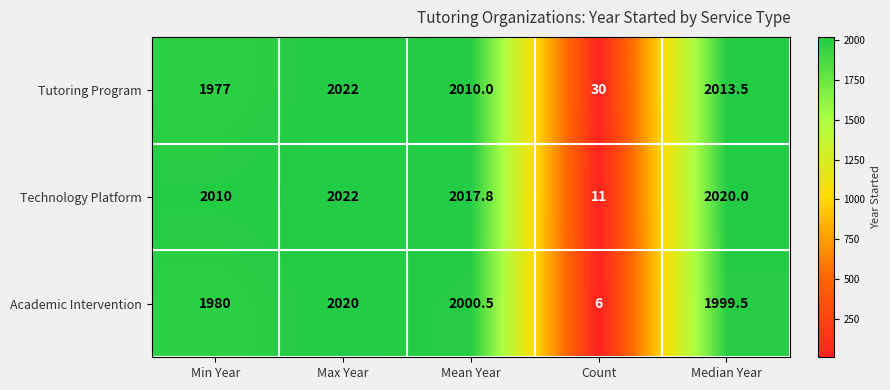

How many series are shown in this chart?

3